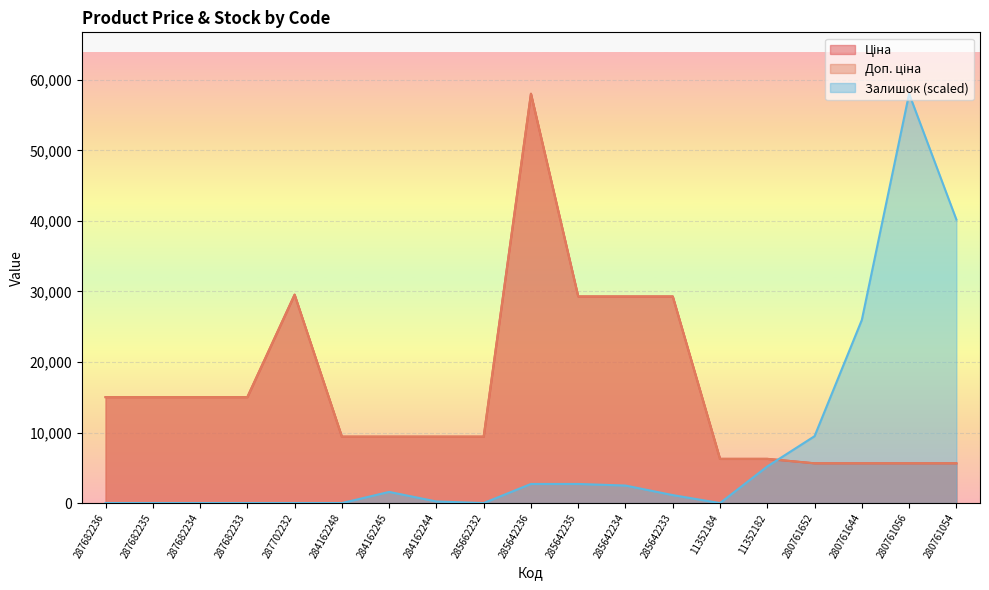

In Доп. ціна, how many points are higher than both neighbors (excluding endpoints)?

2